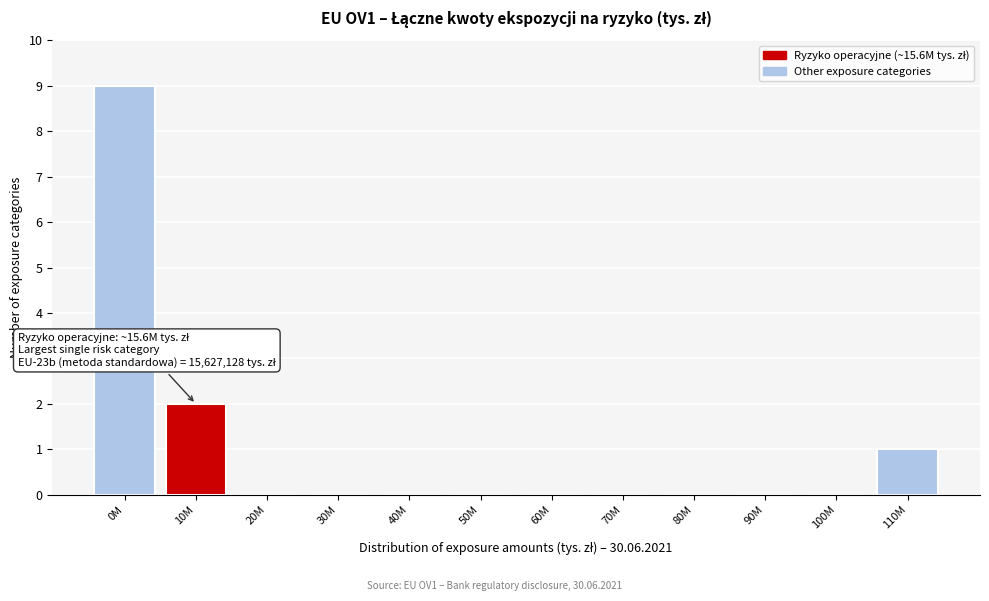

Reading right to left, list all the values displayed in this chart.

110M=1	100M=0	90M=0	80M=0	70M=0	60M=0	50M=0	40M=0	30M=0	20M=0	10M=2	0M=9